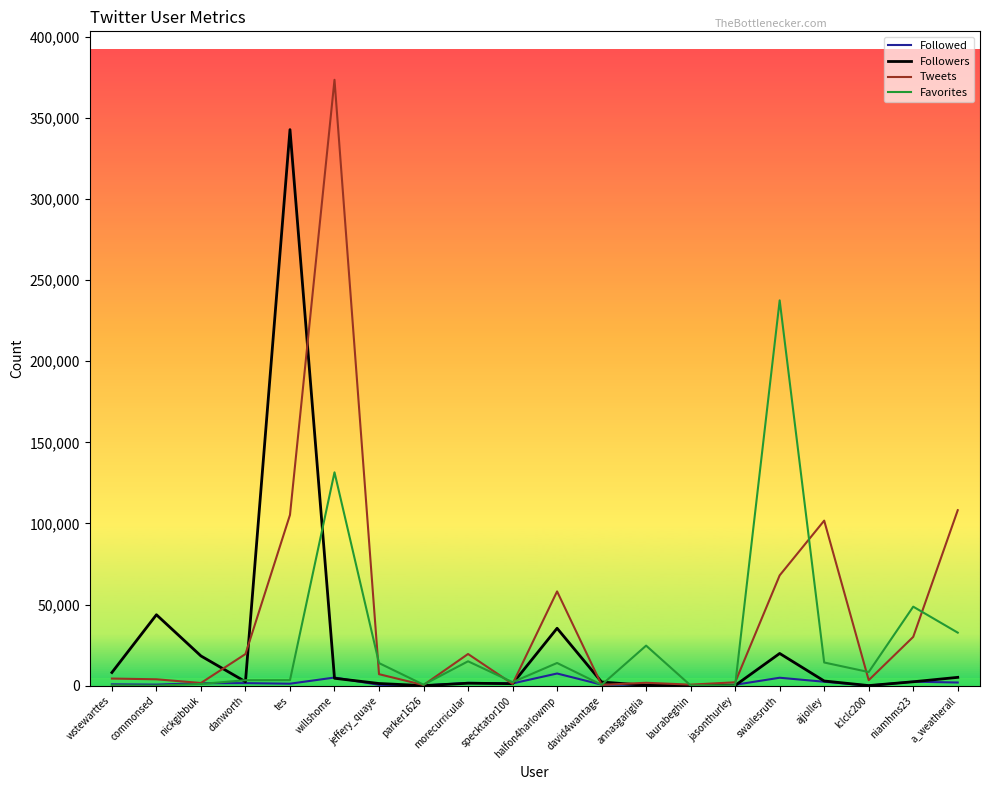

Which series has the widest spread of values?

Tweets